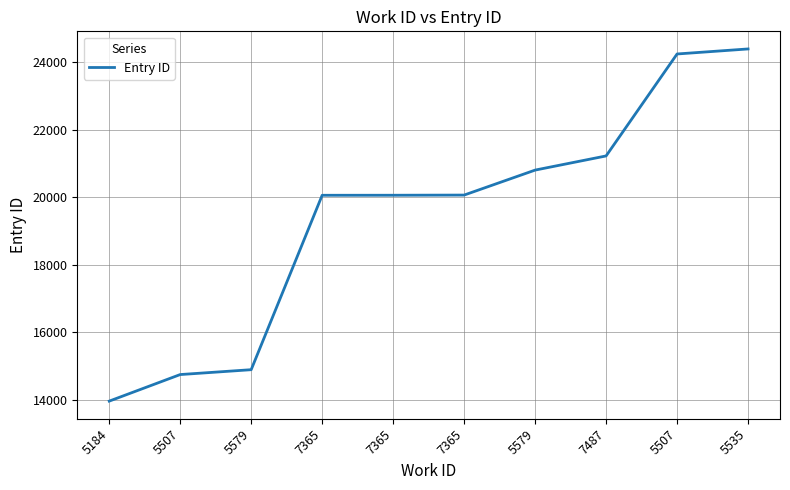

Where is the data nearest to the value 19178?

7365